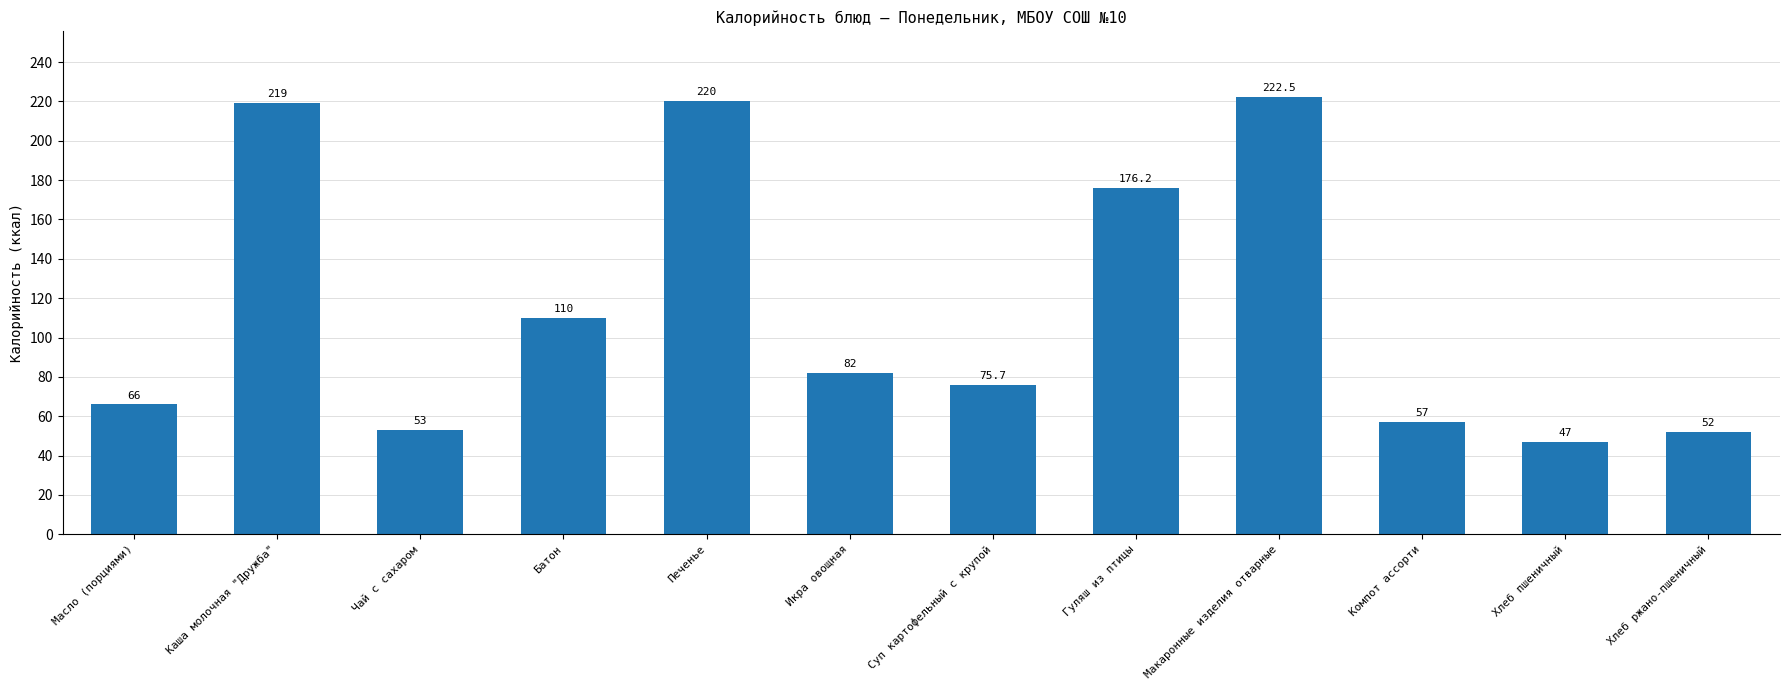

Which label corresponds to the smallest value in the chart?

Хлеб пшеничный